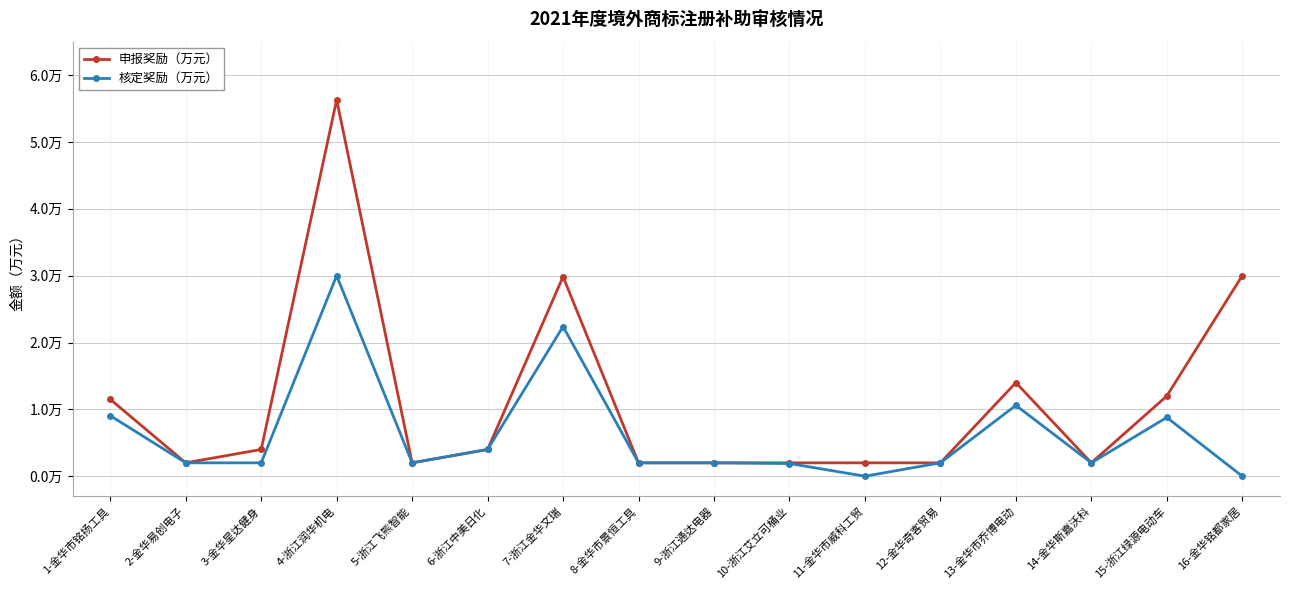

What is the difference between the second highest and second lowest values in the 核定奖励（万元） series?

2.2